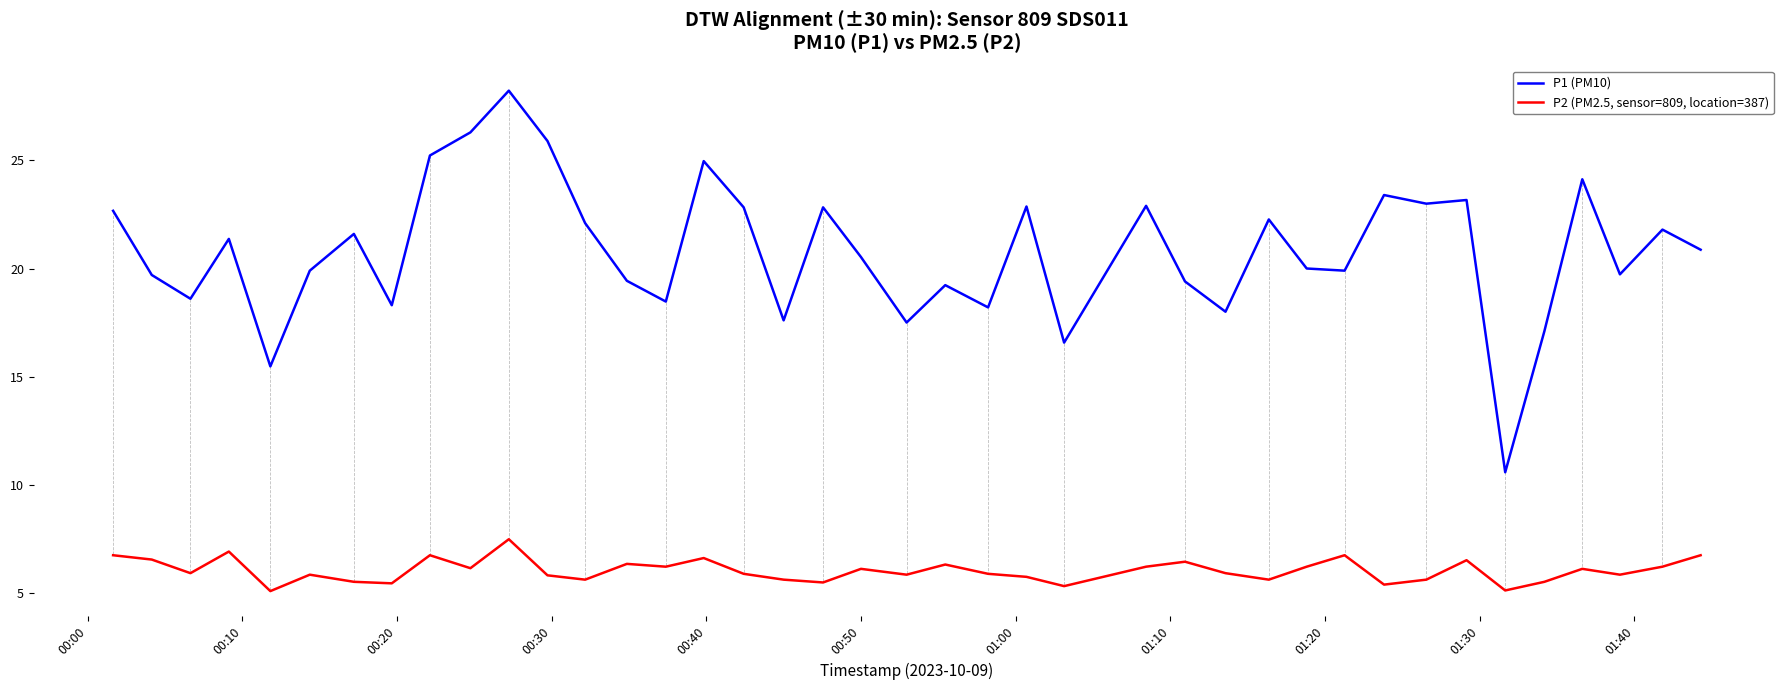

Which series has the widest spread of values?

P1 (PM10)